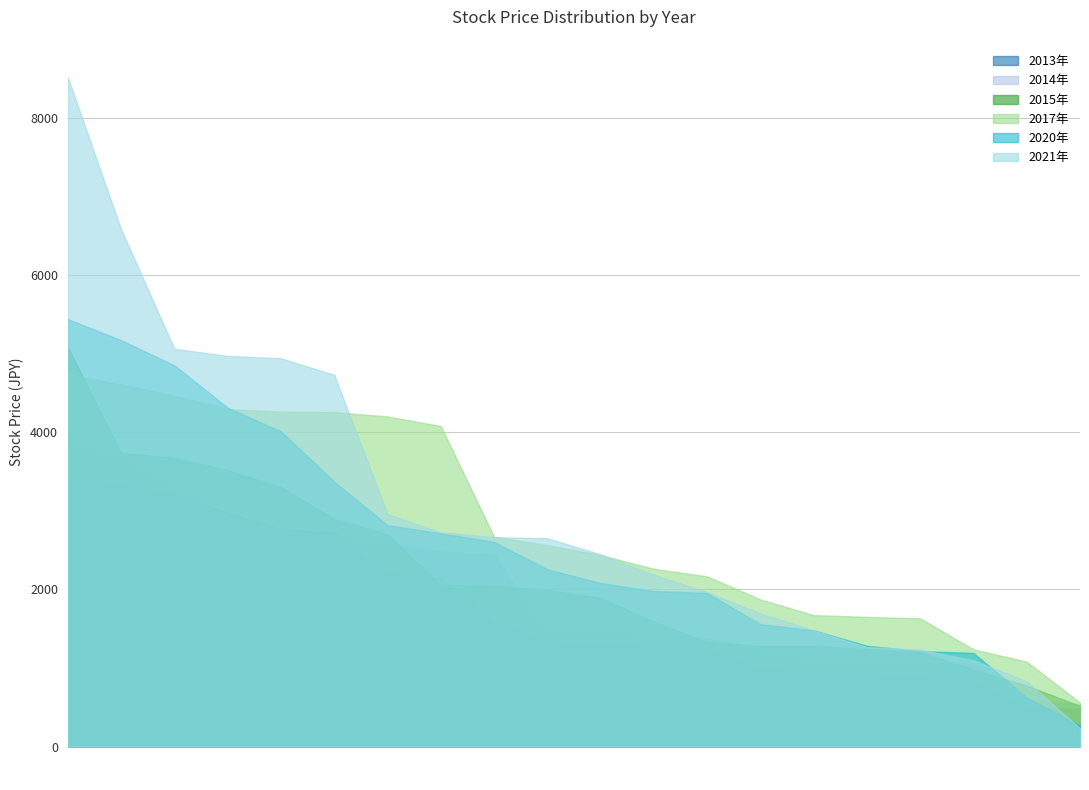

Which series has the widest spread of values?

2021年